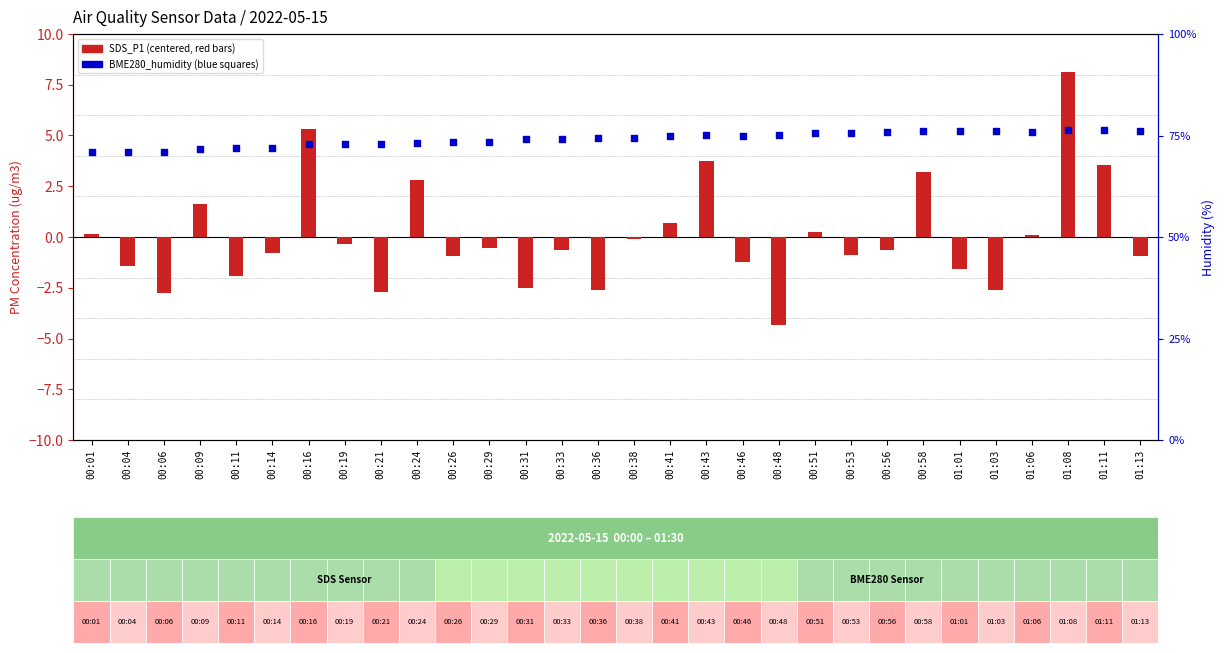

Which series contains the lowest Y value?

SDS_P1 (centered)